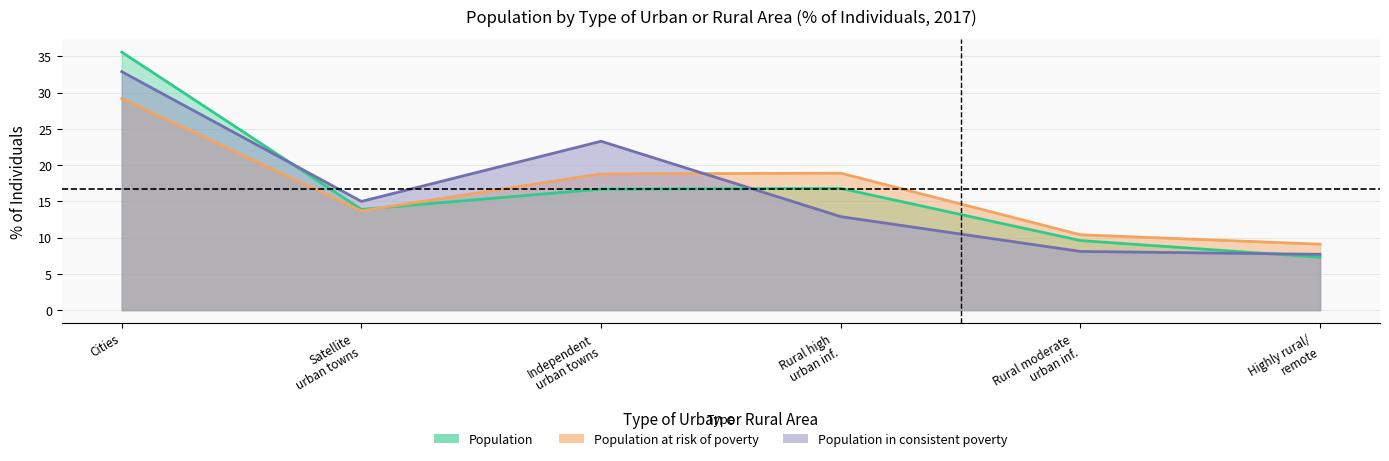

Rank the categories by Population in consistent poverty value from lowest to highest.

Highly rural/ remote, Rural moderate urban inf., Rural high urban inf., Satellite urban towns, Independent urban towns, Cities